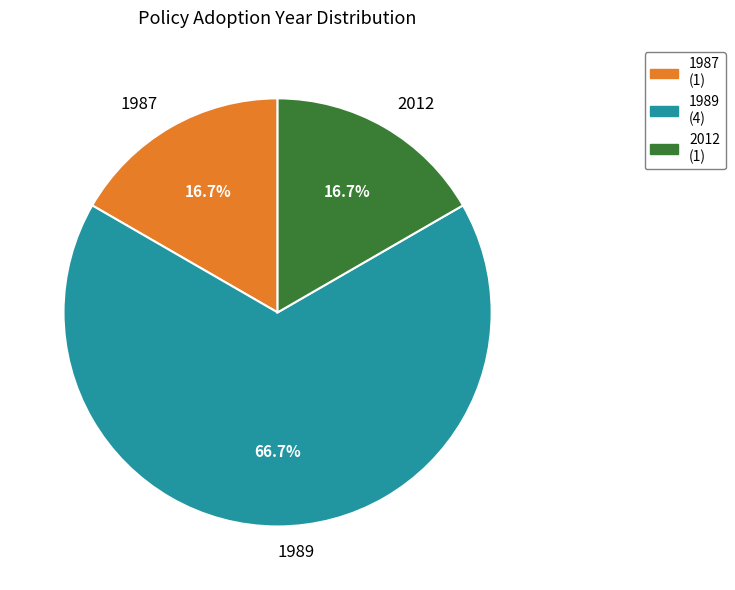

Combined, do 2012 and 1987 account for over 50%?

No